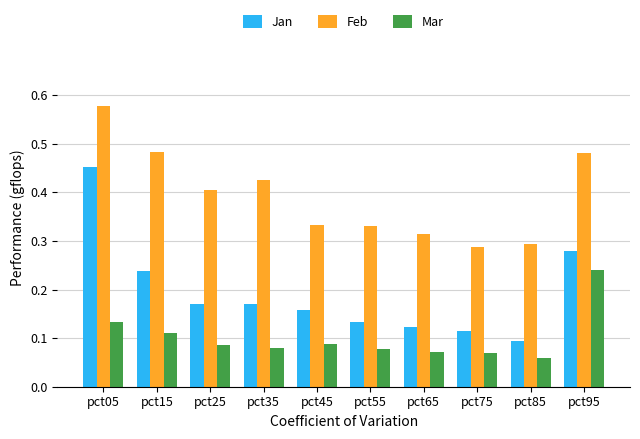

What is the sum of all Jan values?

1.9